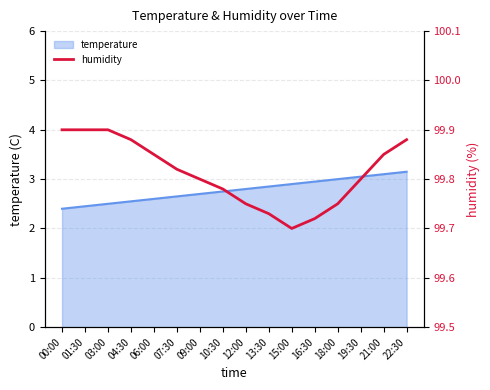

Where is the first local minimum?

15:00